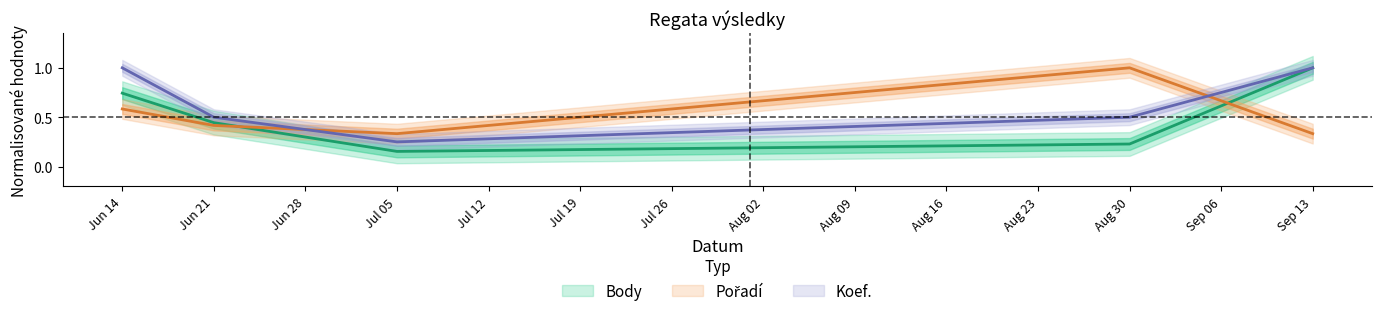

Reading right to left, what are all the values shown in this chart?

Body: 1.0	0.2	0.2	0.4	0.7
Pořadí: 0.3	1.0	0.3	0.4	0.6
Koef.: 1.0	0.5	0.2	0.5	1.0